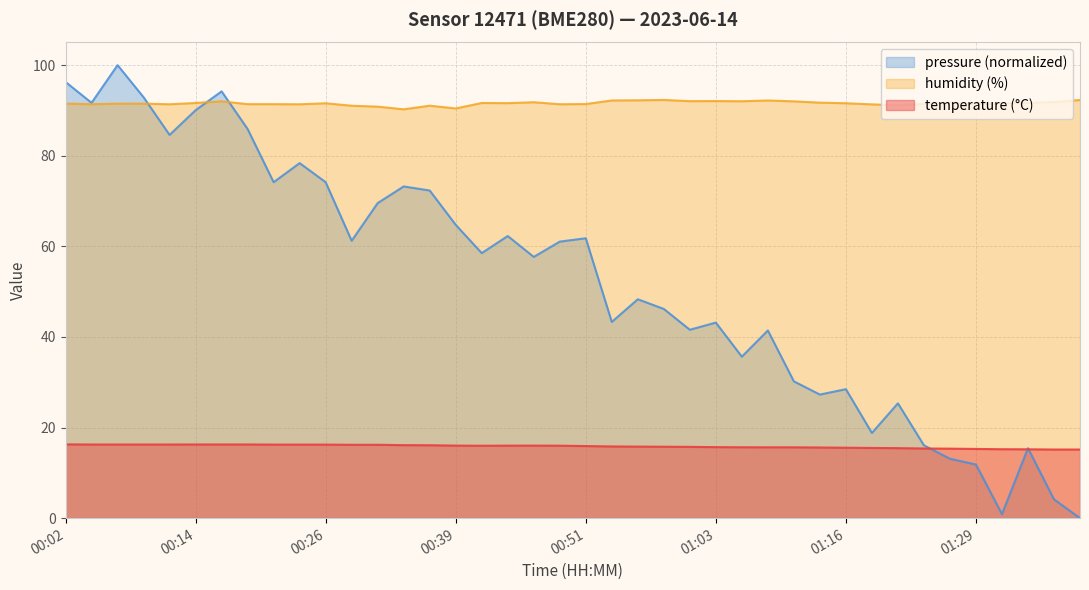

Where is temperature nearest to the value 15?

01:36